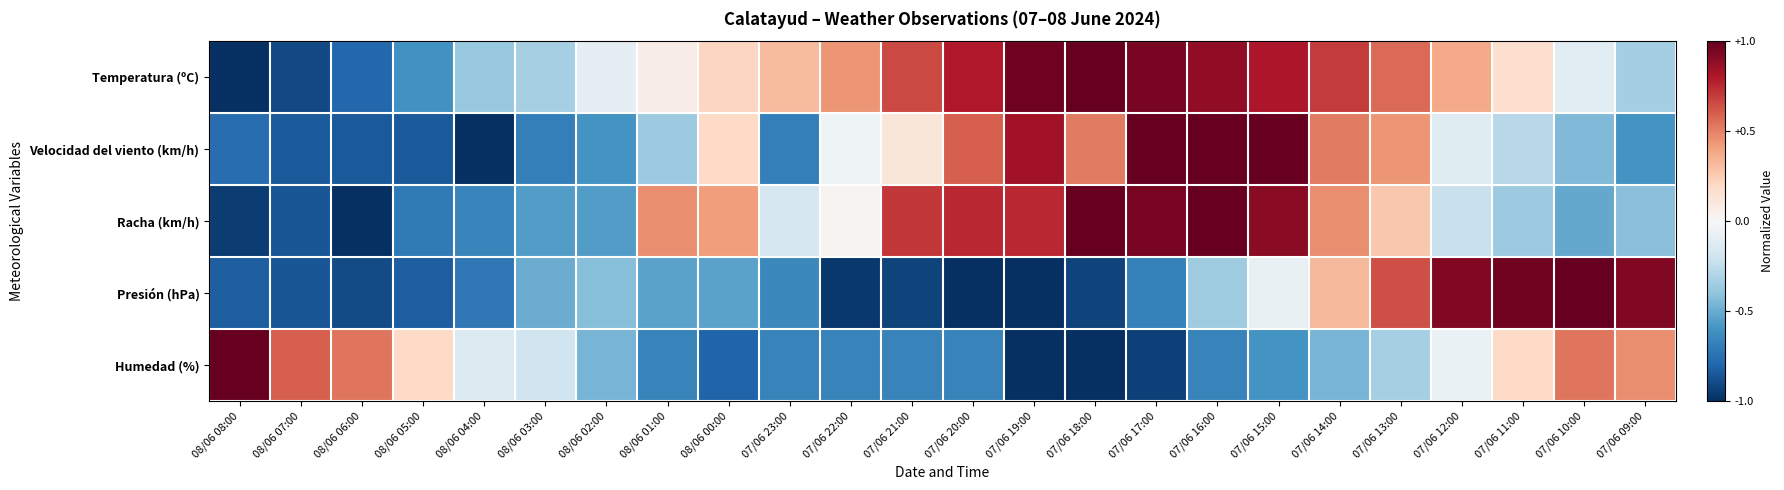

What is the total value across all series at 07/06 11:00?

0.7